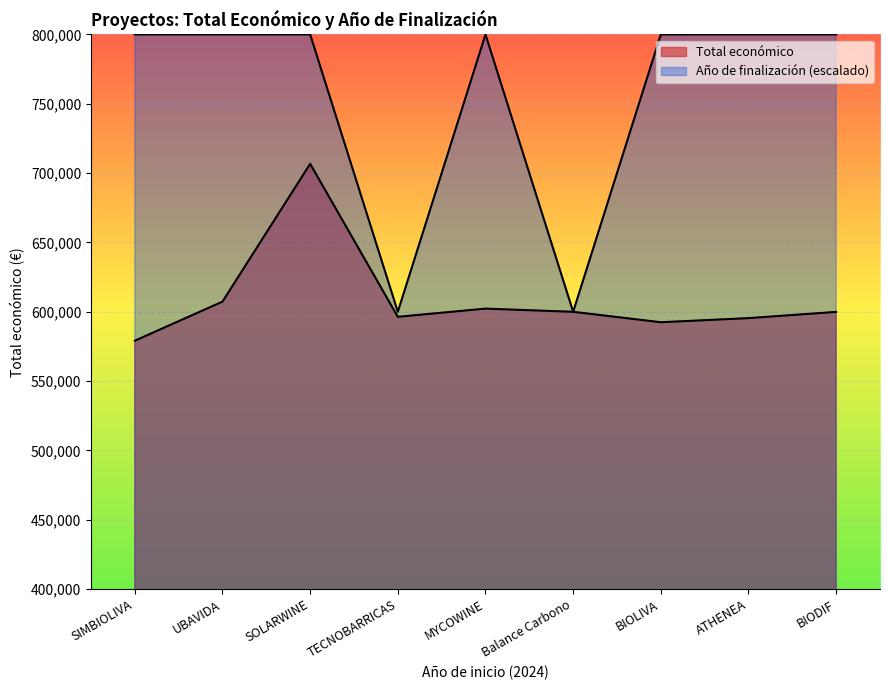

What are all the series names shown in the legend?

Total económico, Año de finalización